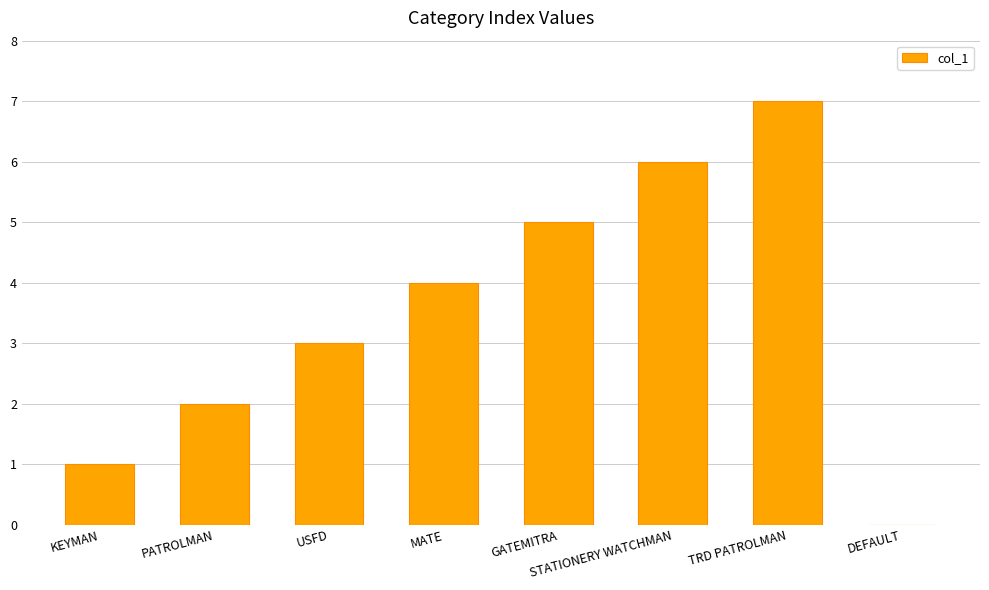

What is the sum of the values at TRD PATROLMAN and GATEMITRA?

12